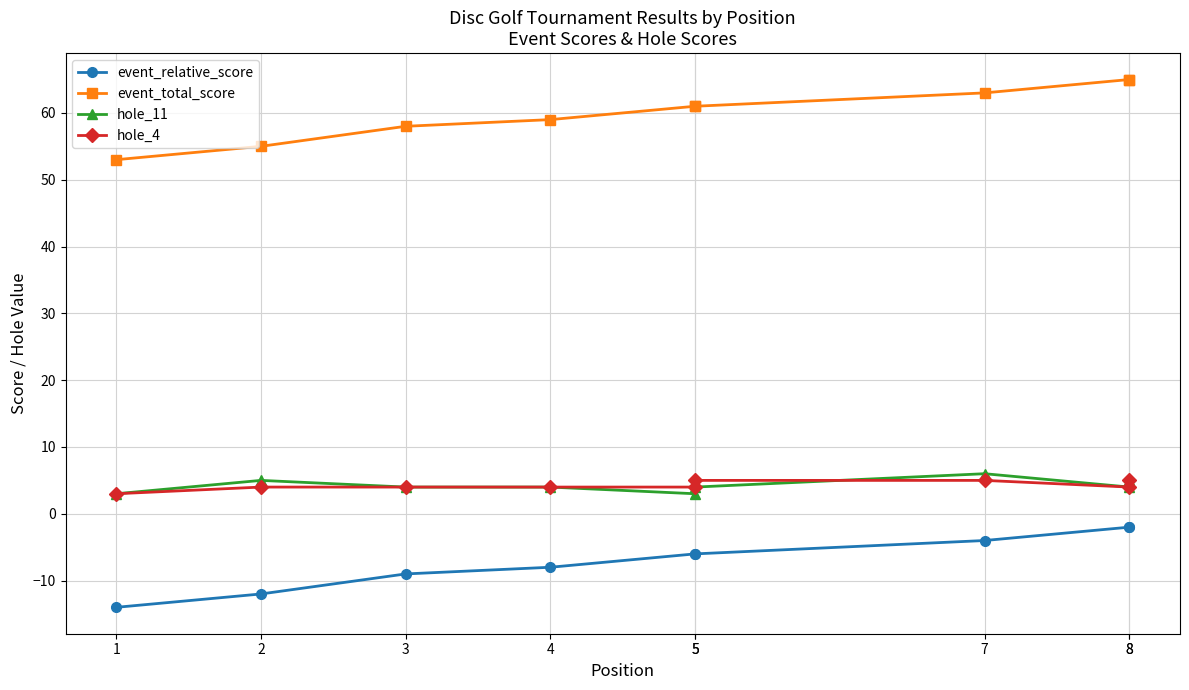

At which label is hole_4 closest to 4?

2